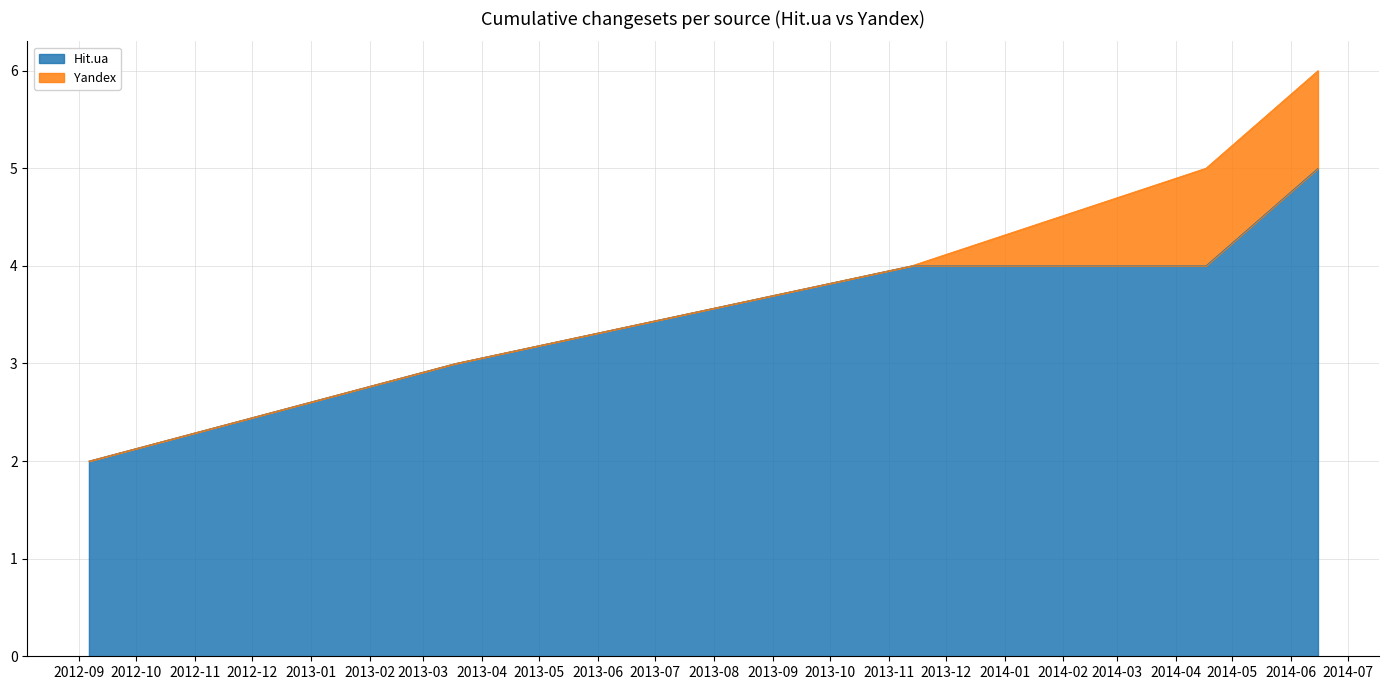

What is the maximum value for Hit.ua?

5